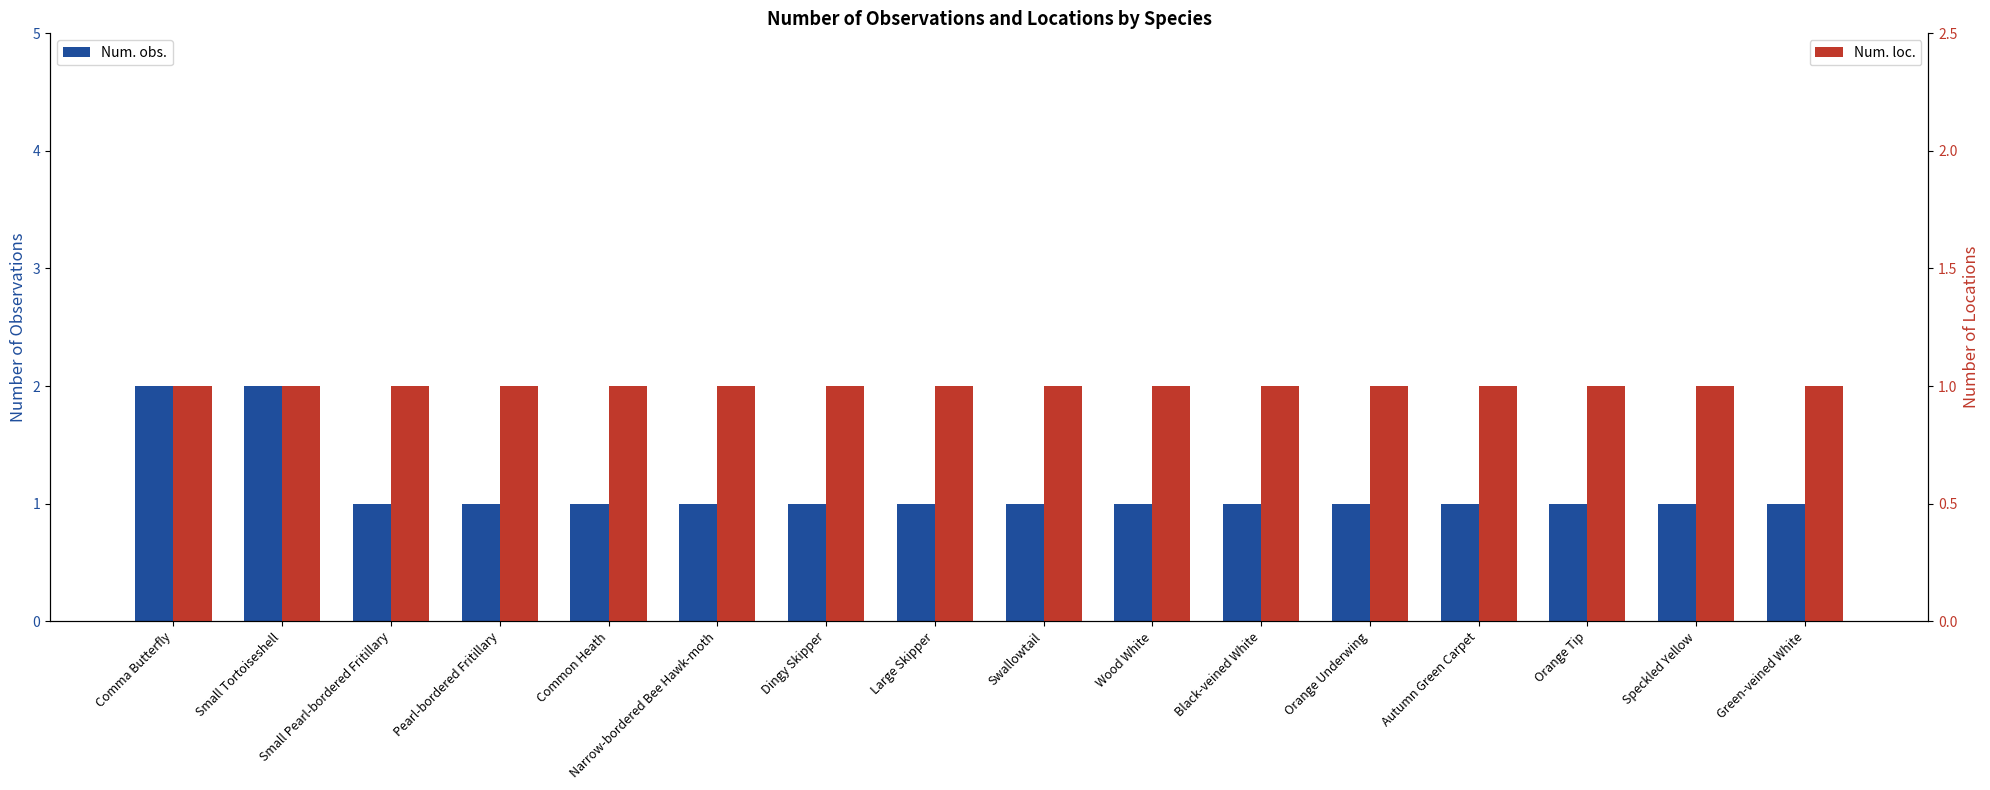

List the series in order of their peak value, highest first.

Num. obs., Num. loc.